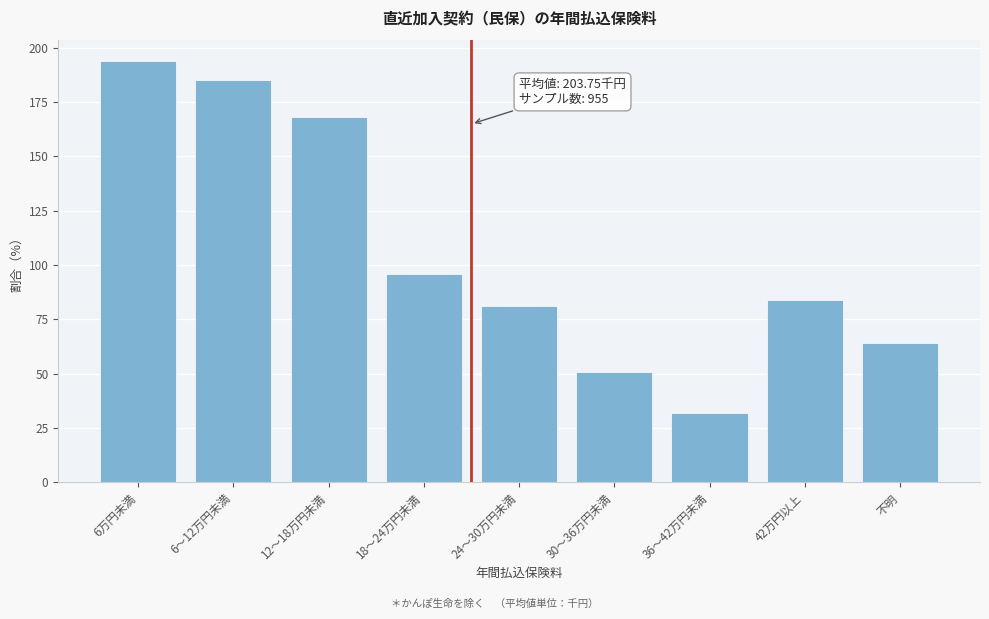

Reading left to right, extract all data points from this chart.

194.0	185.0	168.0	96.0	81.0	51.0	32.0	84.0	64.0